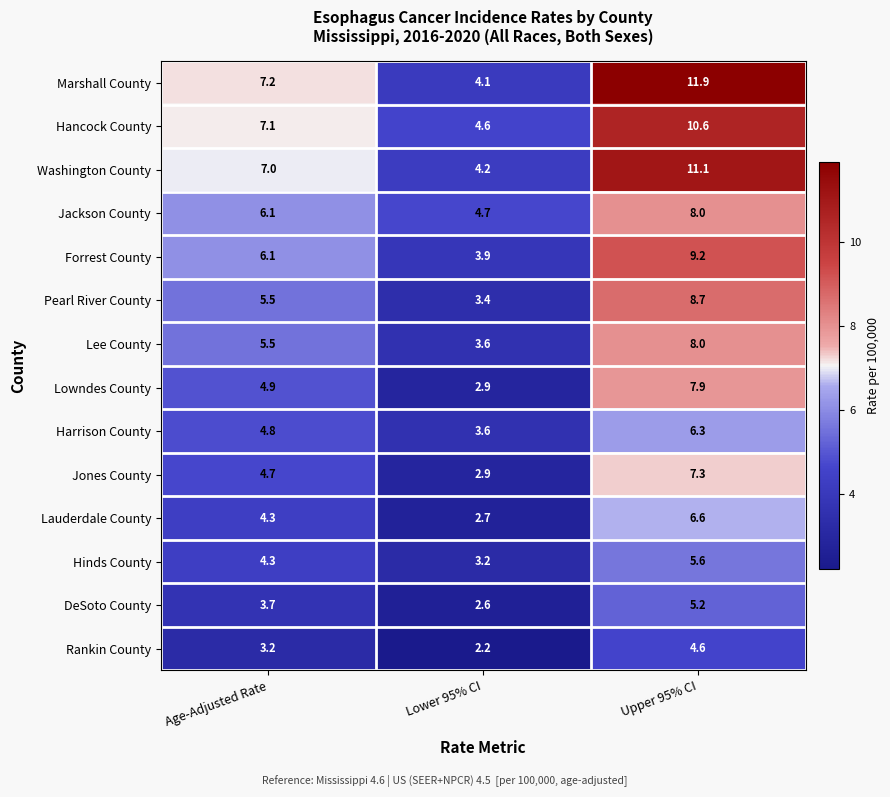

At which label is Harrison County closest to 4?

Lower 95% CI